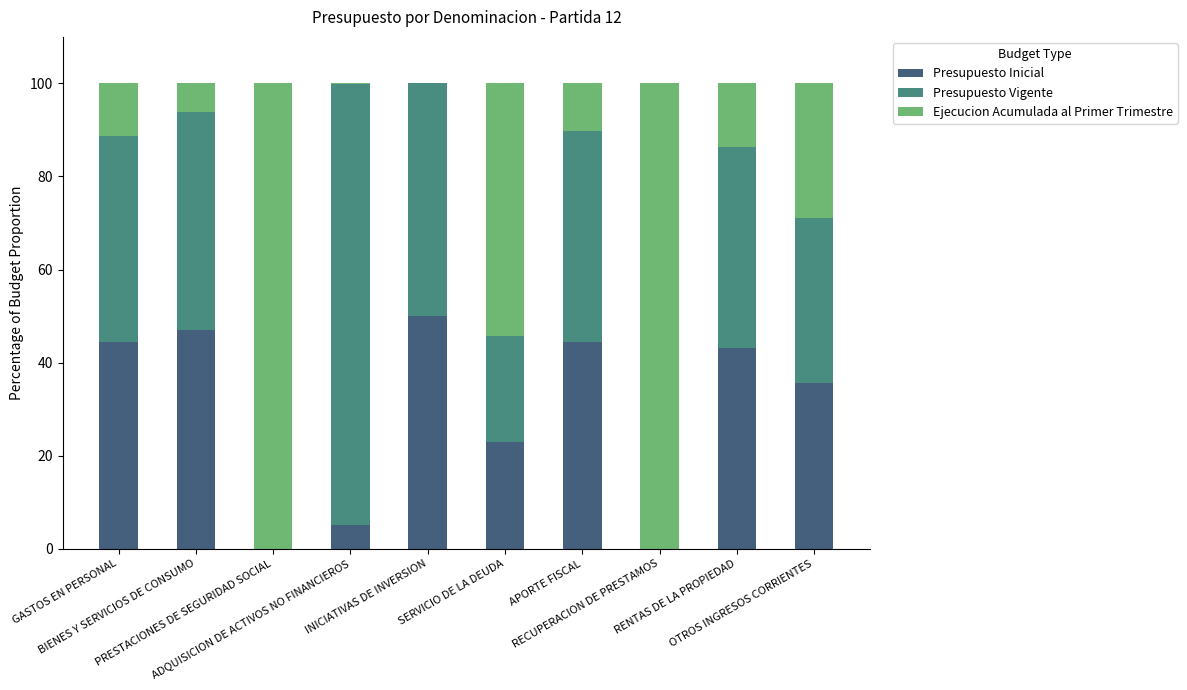

What are all the series names shown in the legend?

Presupuesto Inicial, Presupuesto Vigente, Ejecucion Acumulada al Primer Trimestre